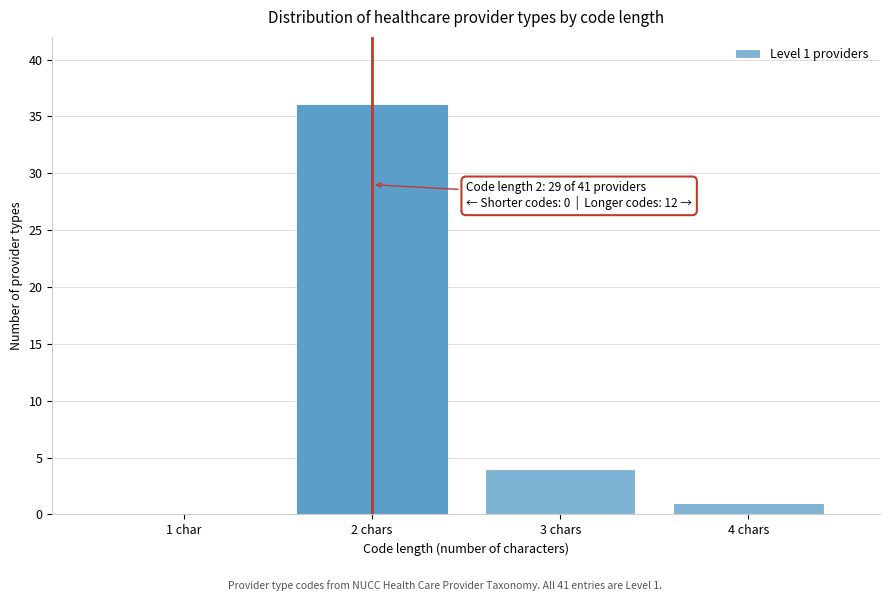

Reading right to left, list all the values displayed in this chart.

4 chars=1	3 chars=4	2 chars=36	1 char=0